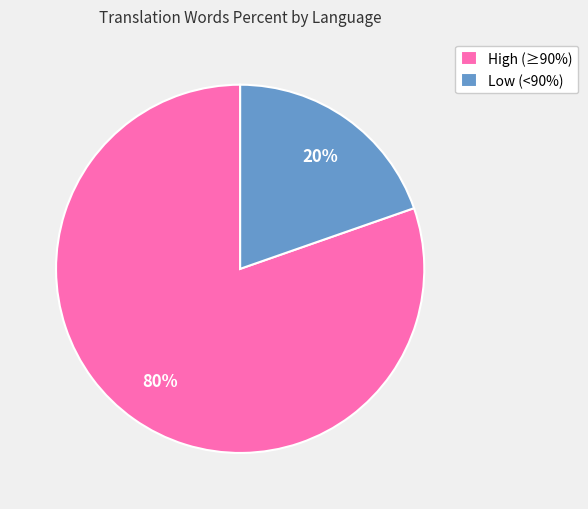

True or false: High (≥90%) accounts for 80% of the total.

True